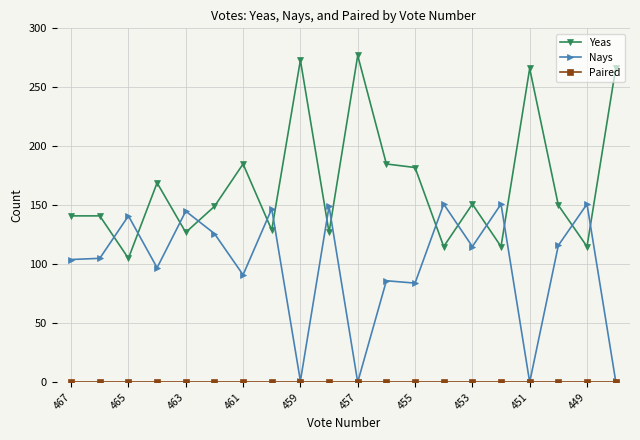

What is the value of the Yeas point at the 18th from the left?

150